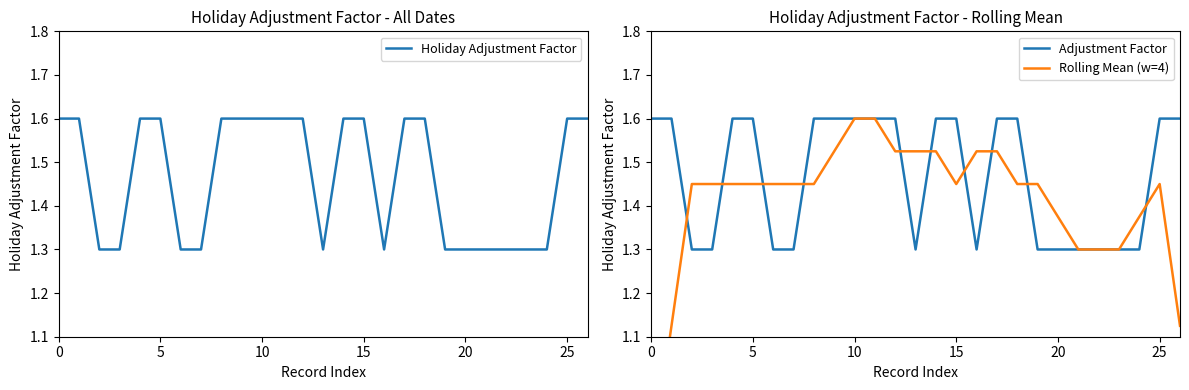

What is the maximum value shown in the chart?

1.6